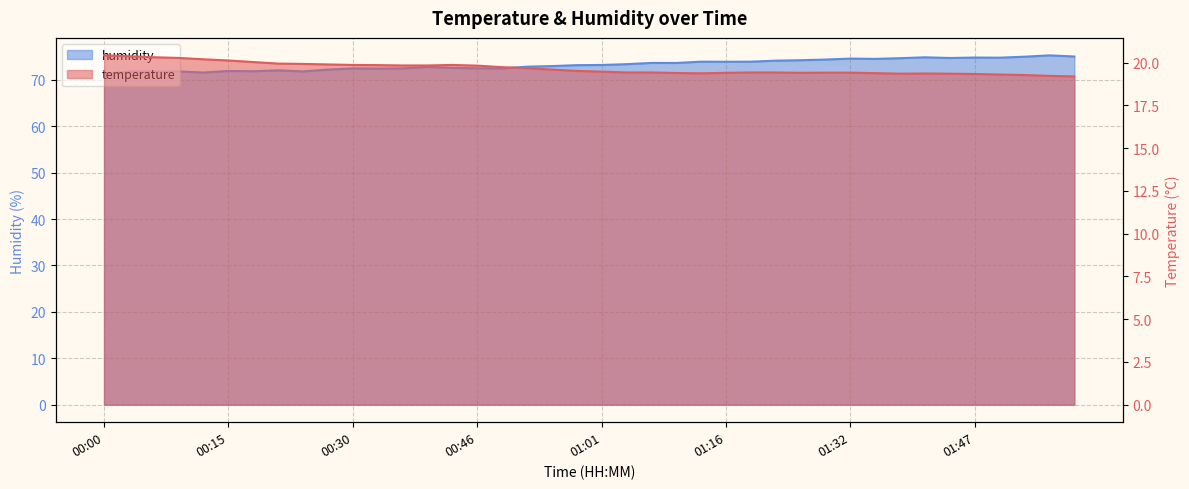

What is the difference between the temperature values at 00:24 and 01:19?

0.5